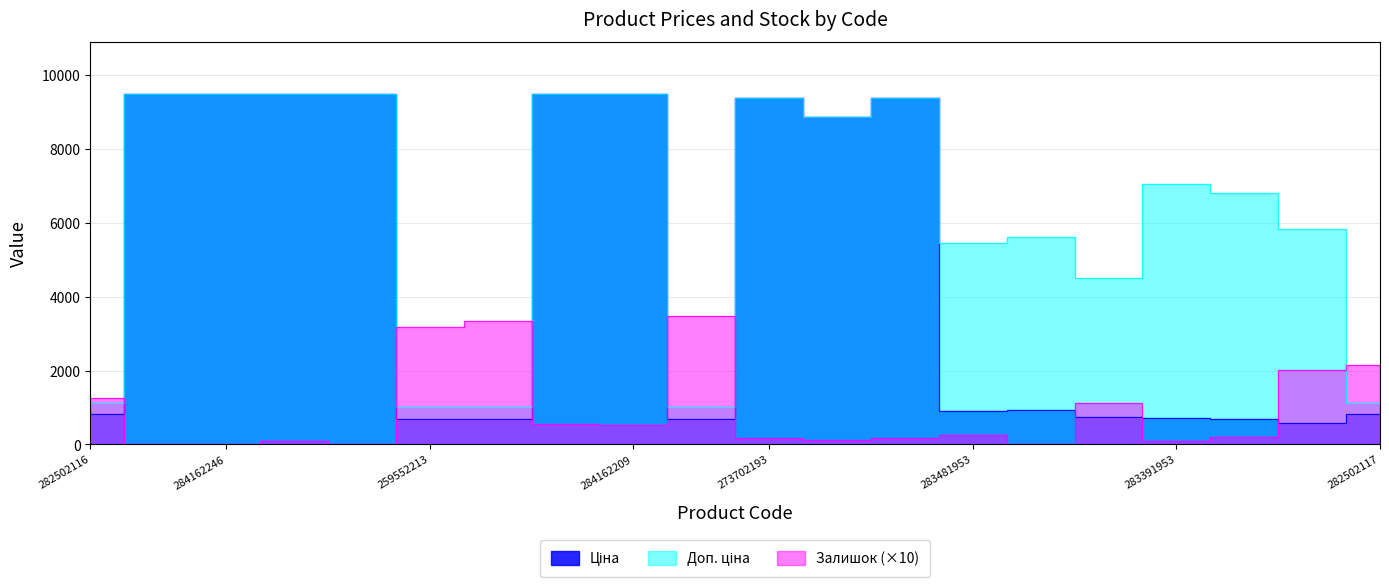

What is the label of the 14th point from the right?

259552212